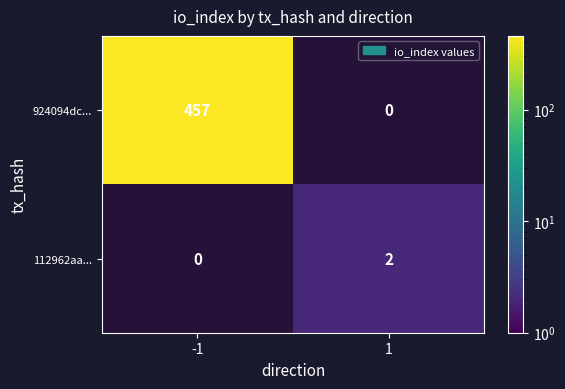

What is the average value of the 924094dc... series?

228.5